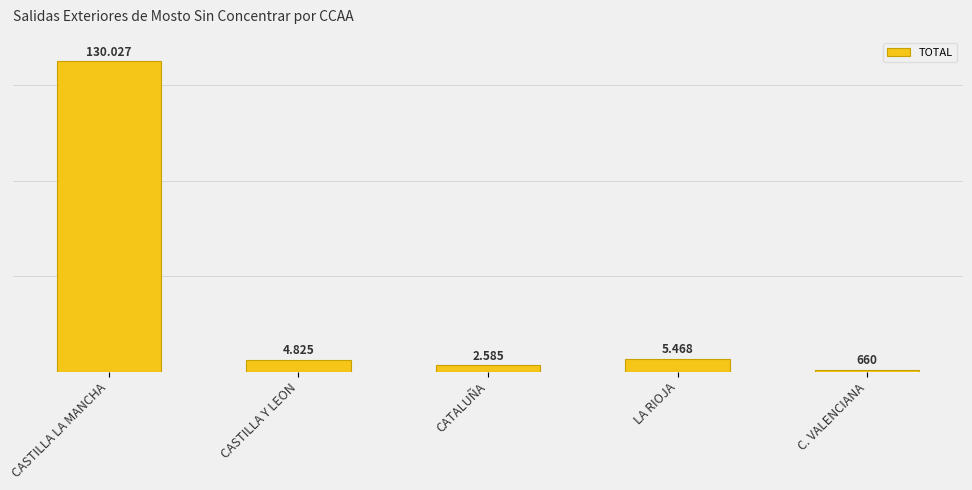

Is it true that the value at CASTILLA Y LEON is 1918?

False